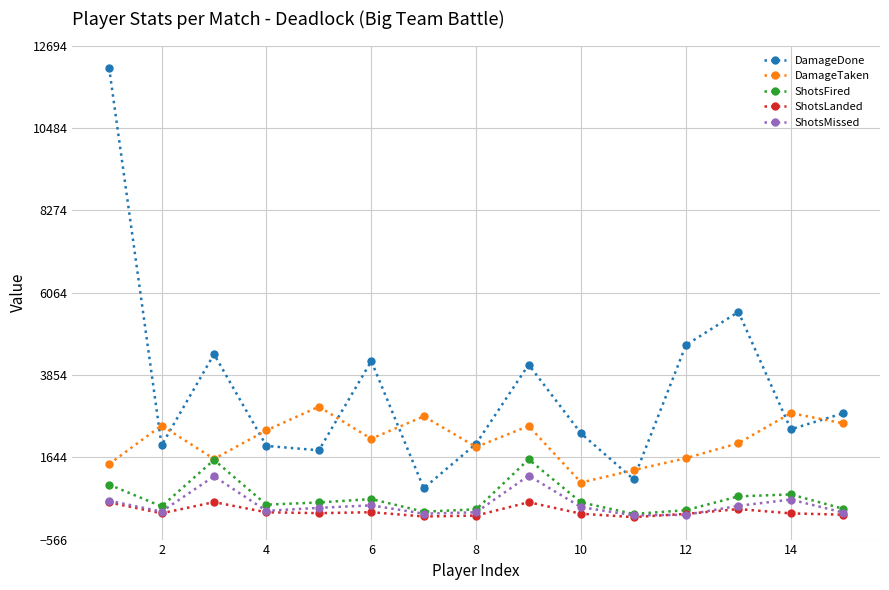

True or false: DamageDone and ShotsFired intersect in this chart.

False